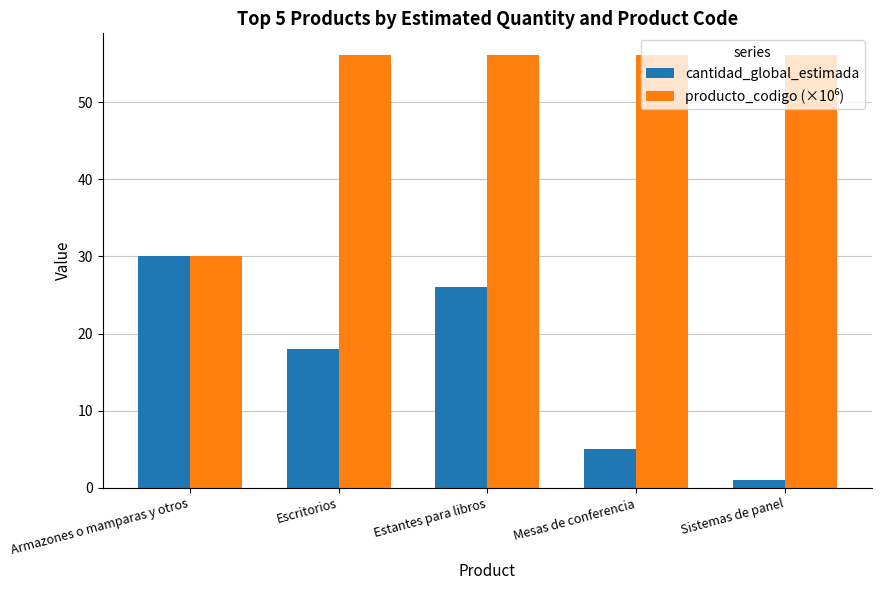

What is the difference between the second highest and second lowest values in the cantidad_global_estimada series?

21.0